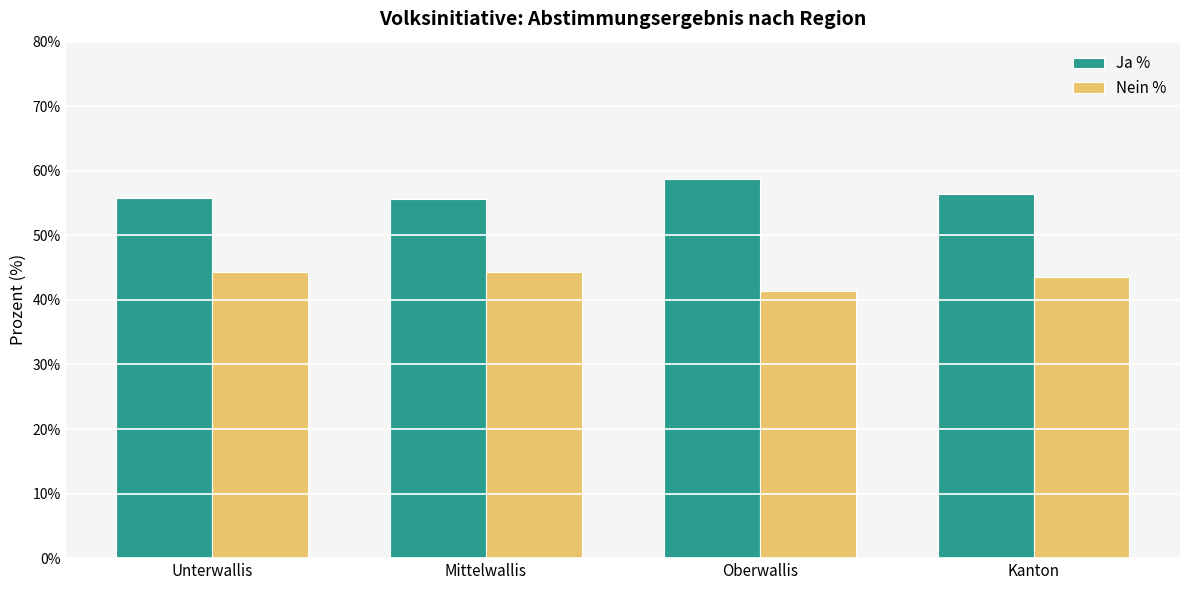

Is it true that Ja % equals 80.4 at Oberwallis?

False